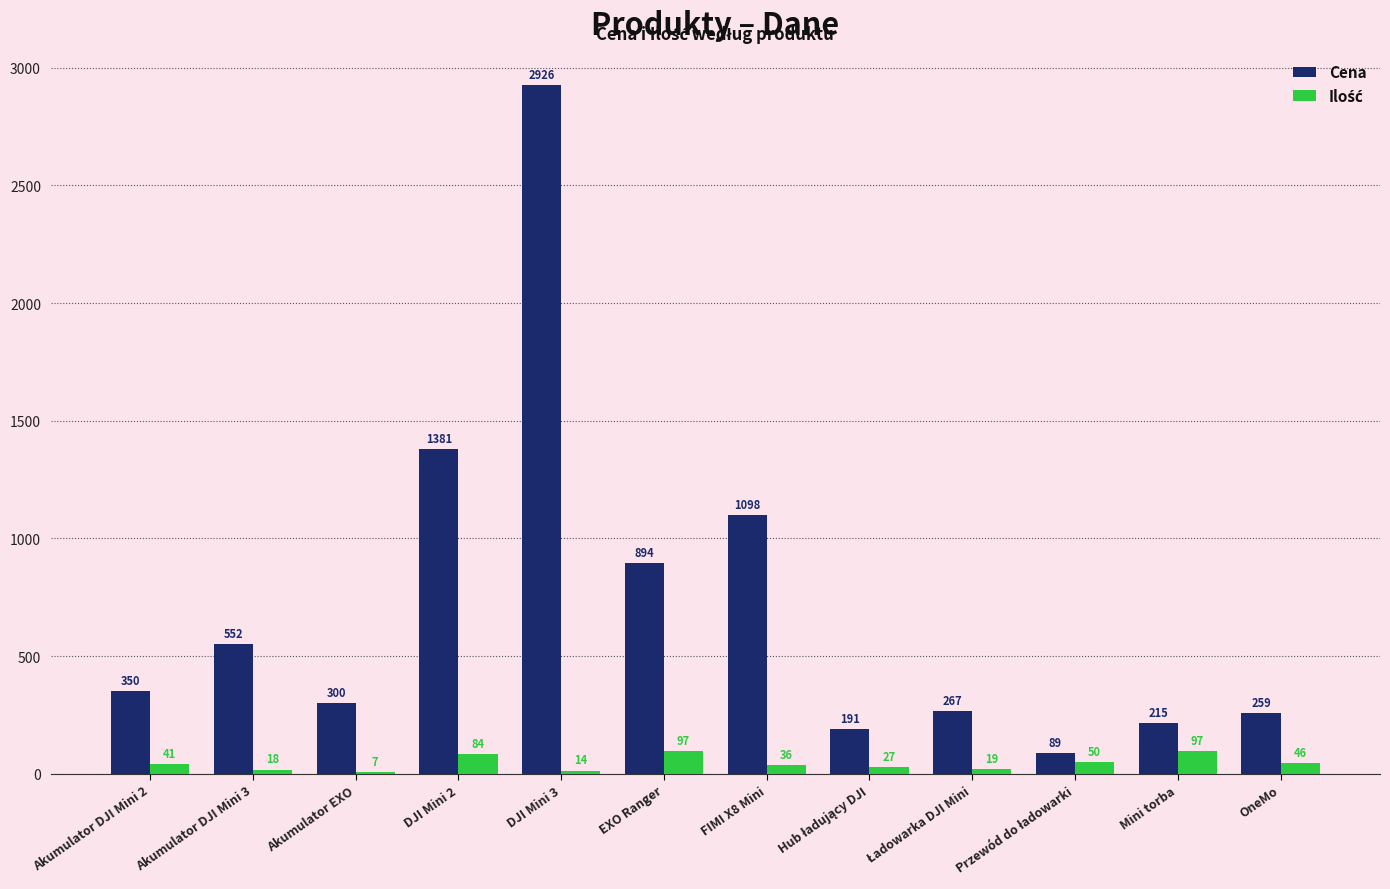

The value of Cena at Akumulator EXO is 155. True or false?

False